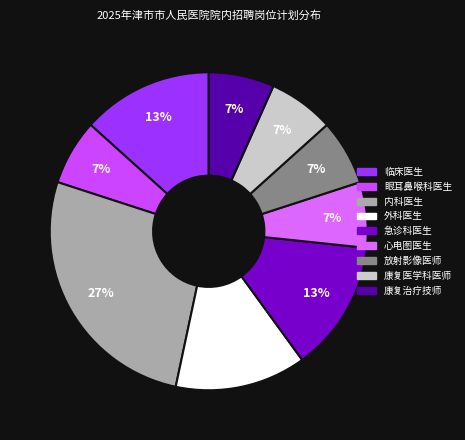

Combined, do 临床医生 and 康复医学科医师 account for over 50%?

No